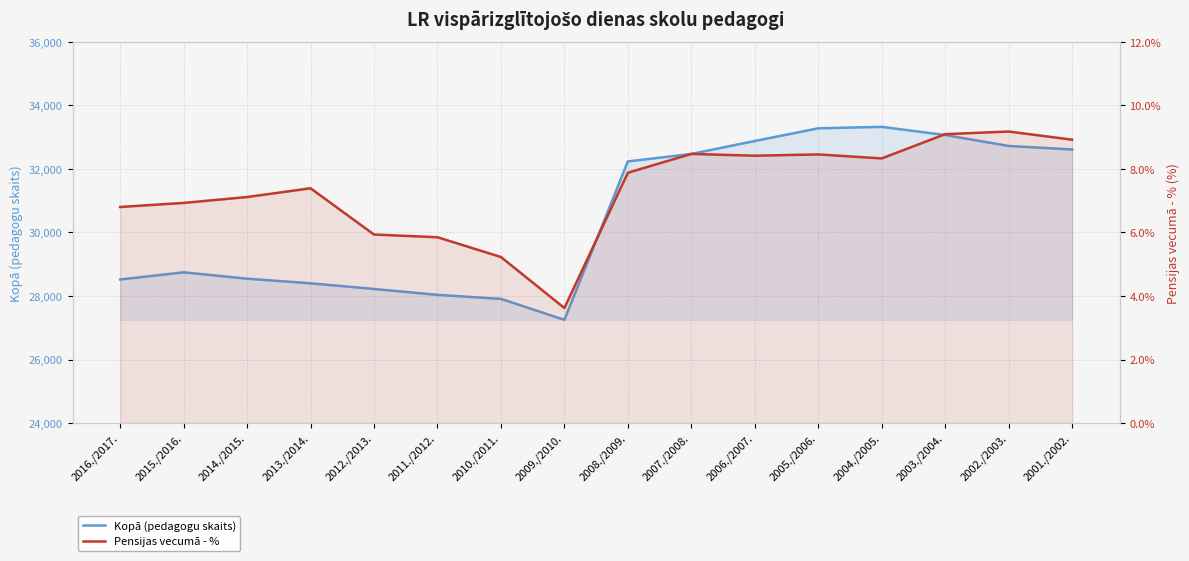

True or false: Kopā (pedagogu skaits) has more than 2 points higher than both neighbors.

False